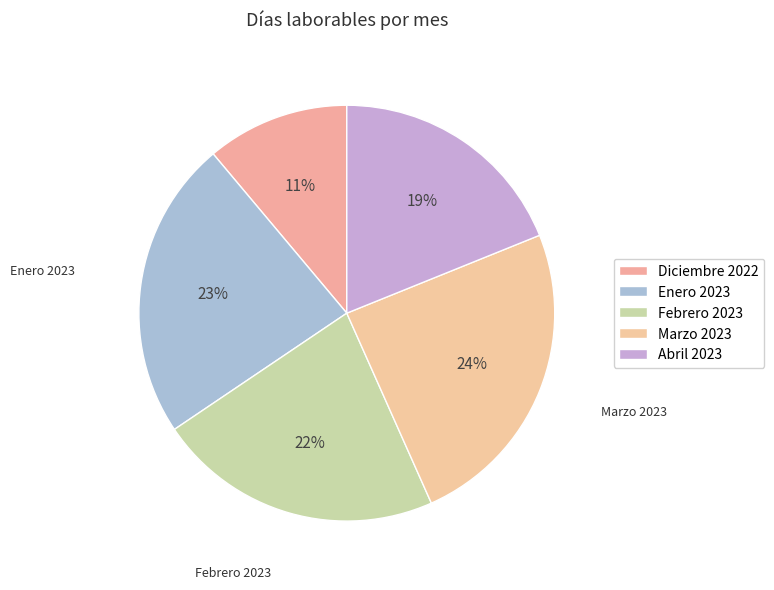

Which category has the smallest portion of the pie?

Diciembre 2022